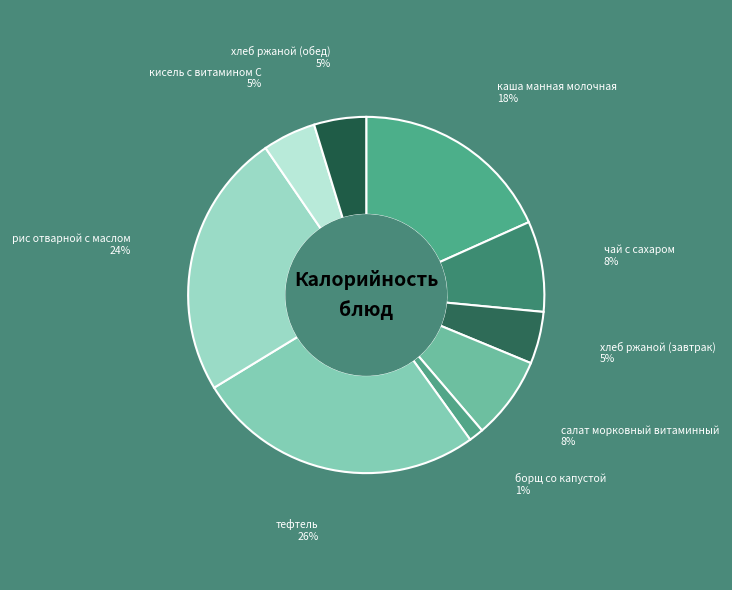

True or false: салат морковный витаминный accounts for 21% of the total.

False